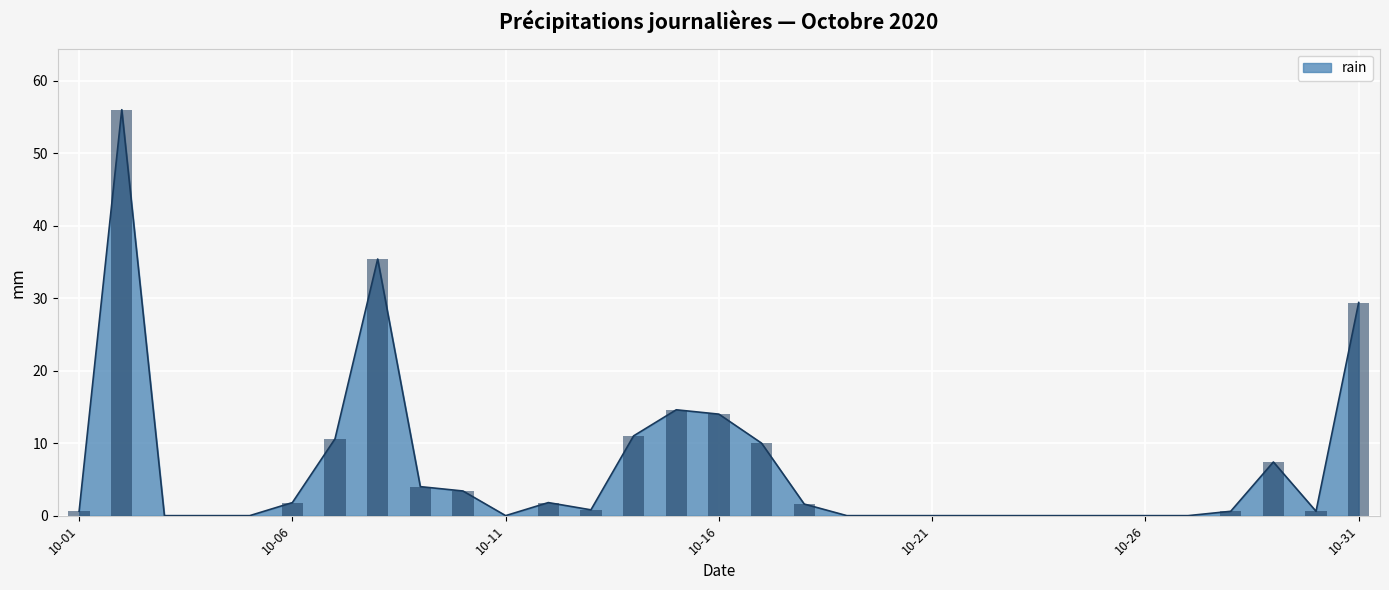

Reading left to right, list all the values displayed in this chart.

0.6	56.0	0.0	0.0	0.0	1.8	10.6	35.4	4.0	3.4	0.0	1.8	0.8	11.0	14.6	14.0	10.0	1.6	0.0	0.0	0.0	0.0	0.0	0.0	0.0	0.0	0.0	0.6	7.4	0.6	29.4